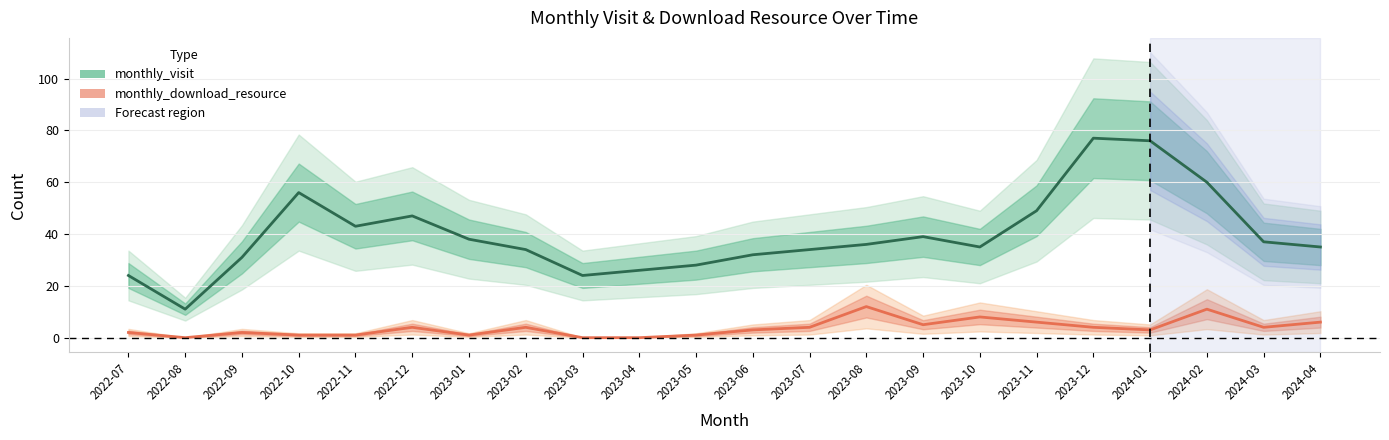

How many values in the monthly_visit series exceed 36?

10